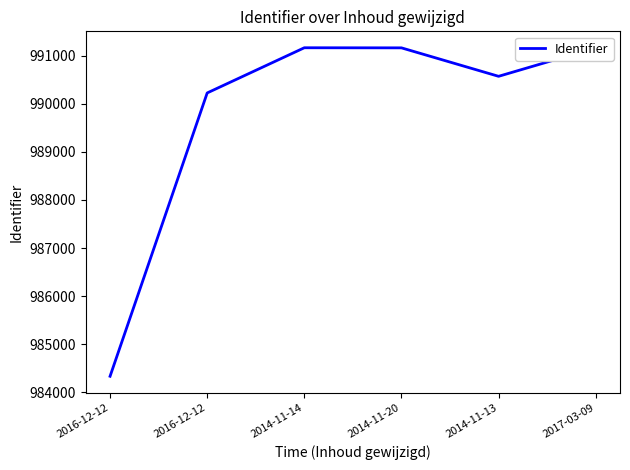

Is this an area chart (filled region under the line)?

No